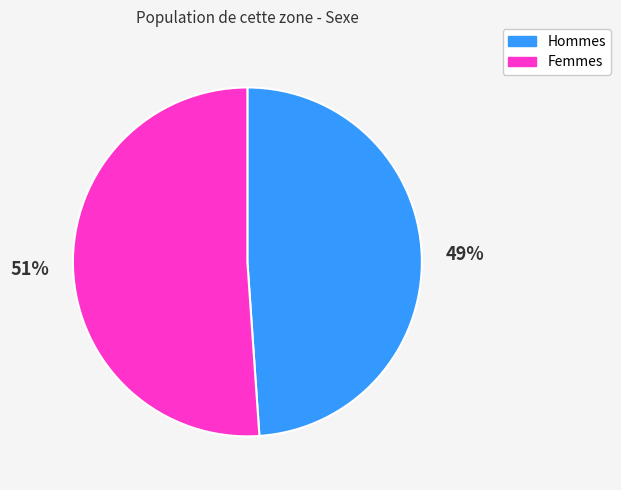

Is there a majority slice in this chart?

Yes